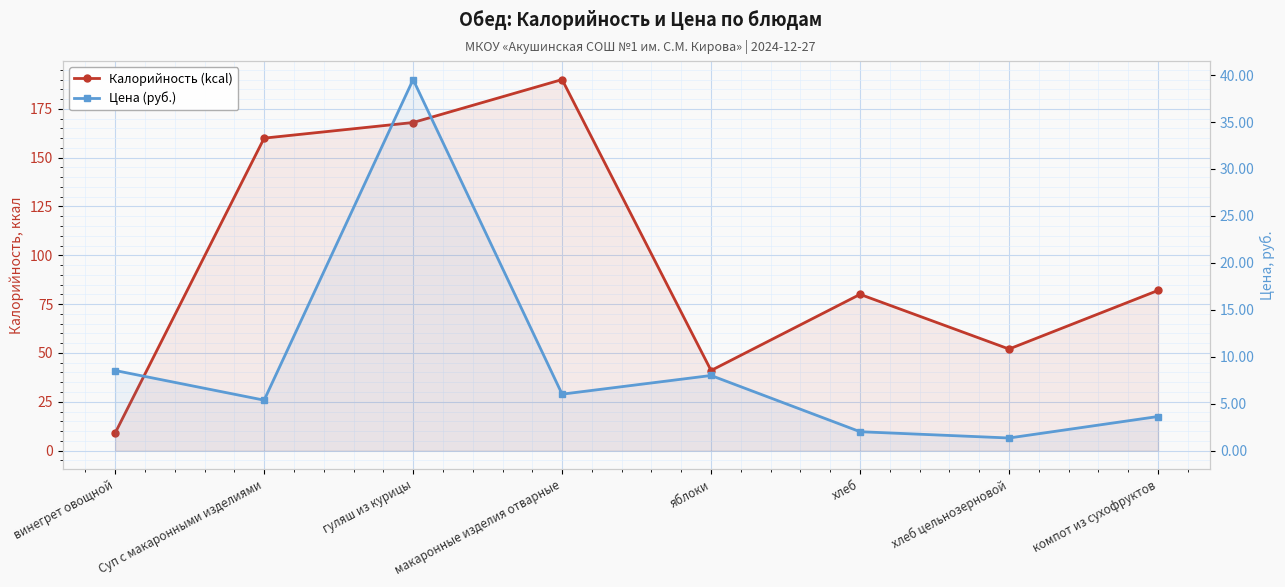

What is the sum of all Калорийность (kcal) values?

782.0